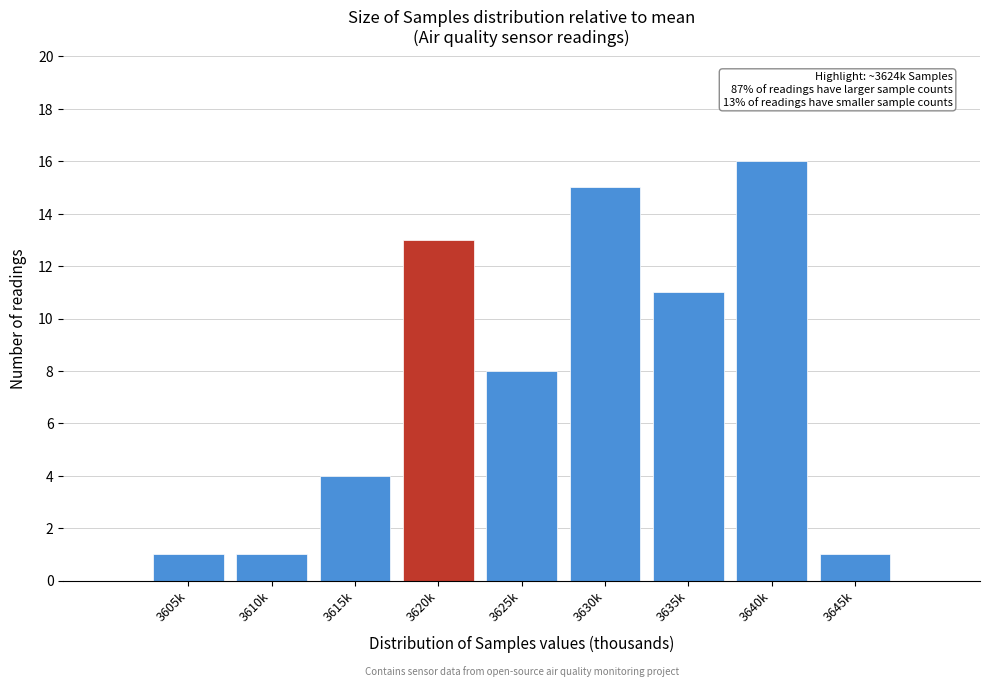

Reading left to right, what are all the values shown in this chart?

1	1	4	13	8	15	11	16	1